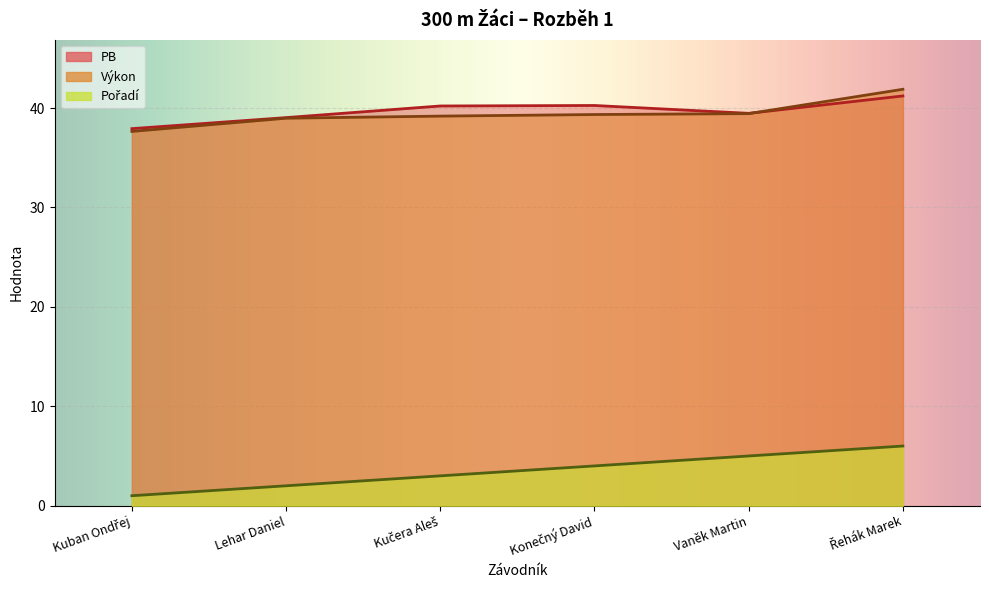

Where does the Výkon series first go above 39?

Kučera Aleš